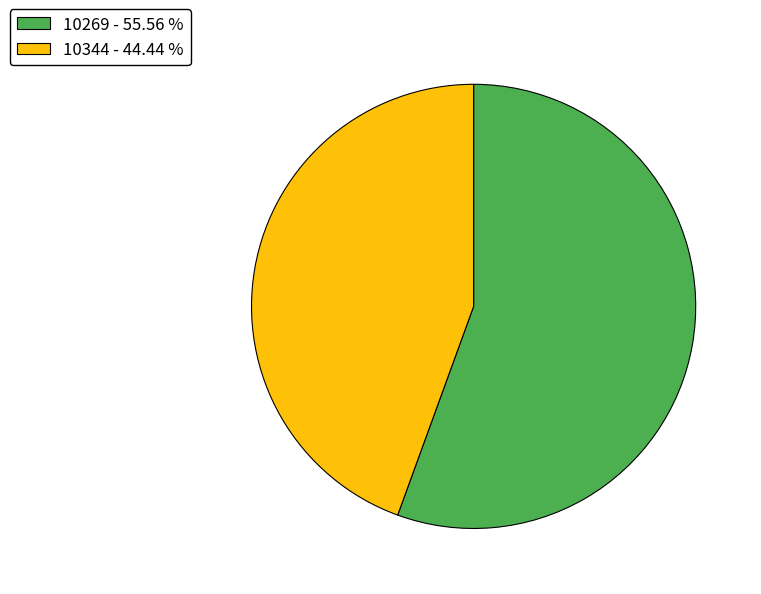

Is the sum of 10344 - 44.44 % and 10269 - 55.56 % greater than half?

Yes